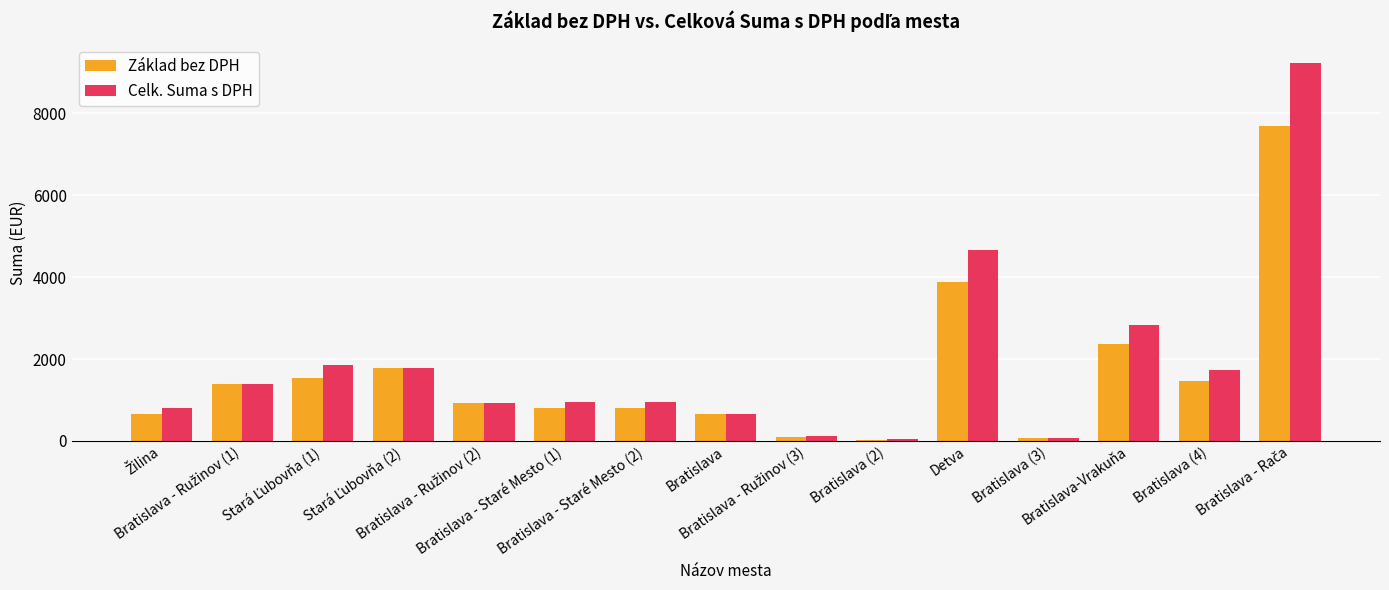

Which series has the widest spread of values?

Celk. Suma s DPH